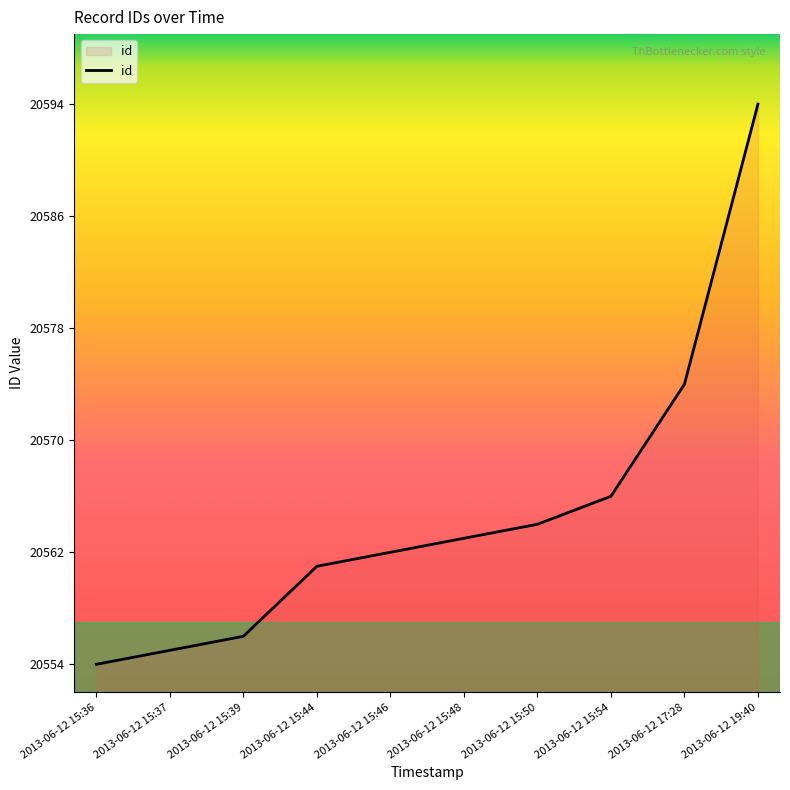

Reading left to right, list all the values displayed in this chart.

2013-06-12 15:36=20554	2013-06-12 15:37=20555	2013-06-12 15:39=20556	2013-06-12 15:44=20561	2013-06-12 15:46=20562	2013-06-12 15:48=20563	2013-06-12 15:50=20564	2013-06-12 15:54=20566	2013-06-12 17:28=20574	2013-06-12 19:40=20594